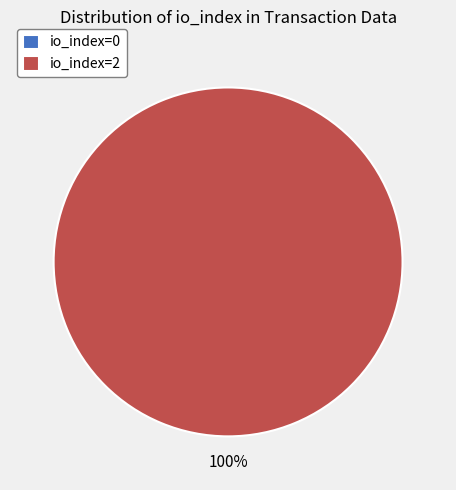

How many segments does this pie chart have?

2